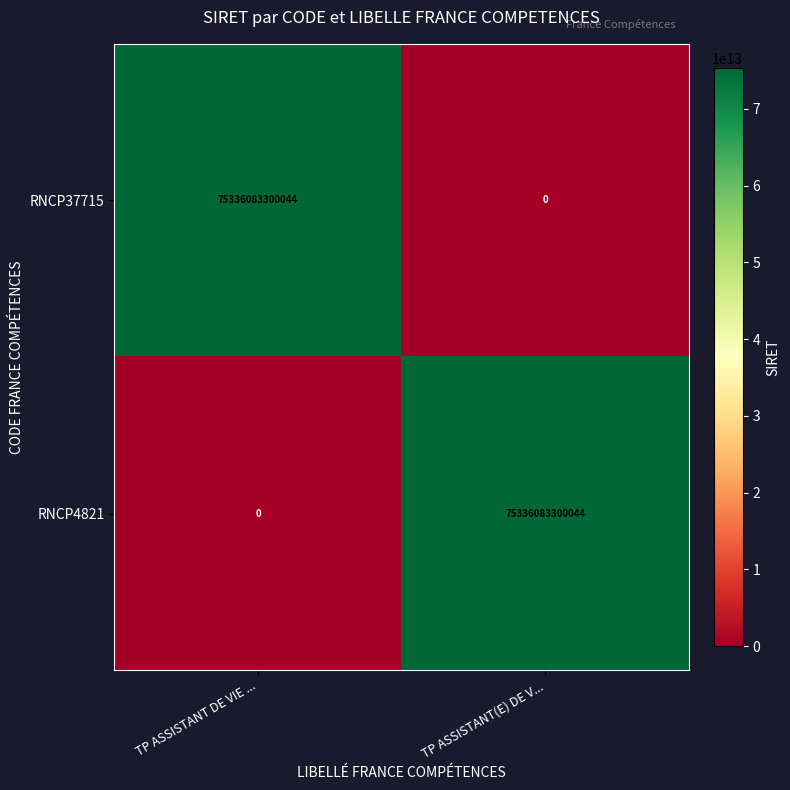

At how many categories does at least one series exceed 17176906950233?

2